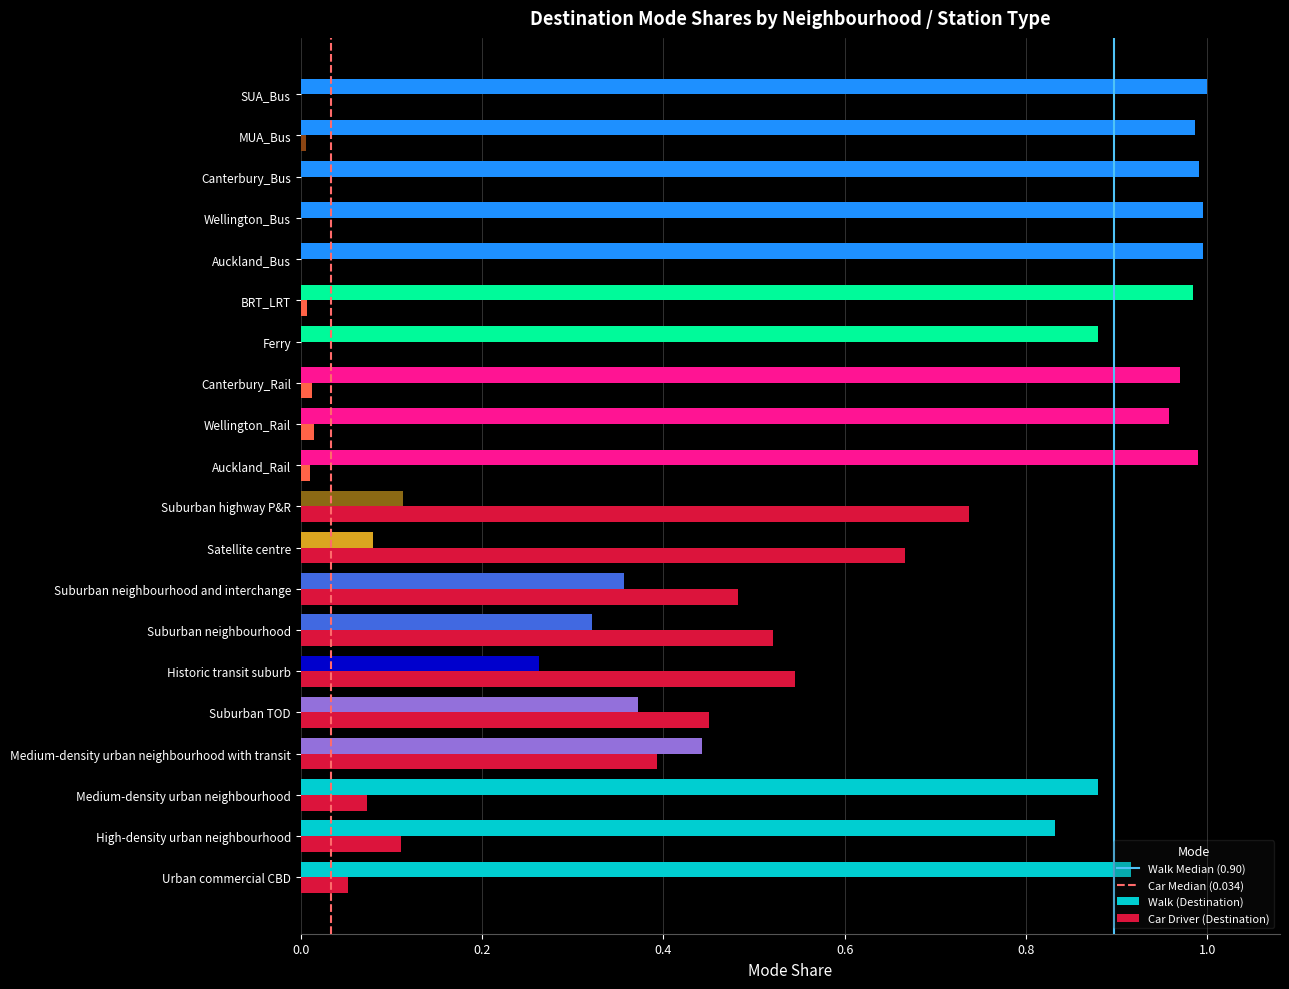

How many categories are shown in the chart?

20